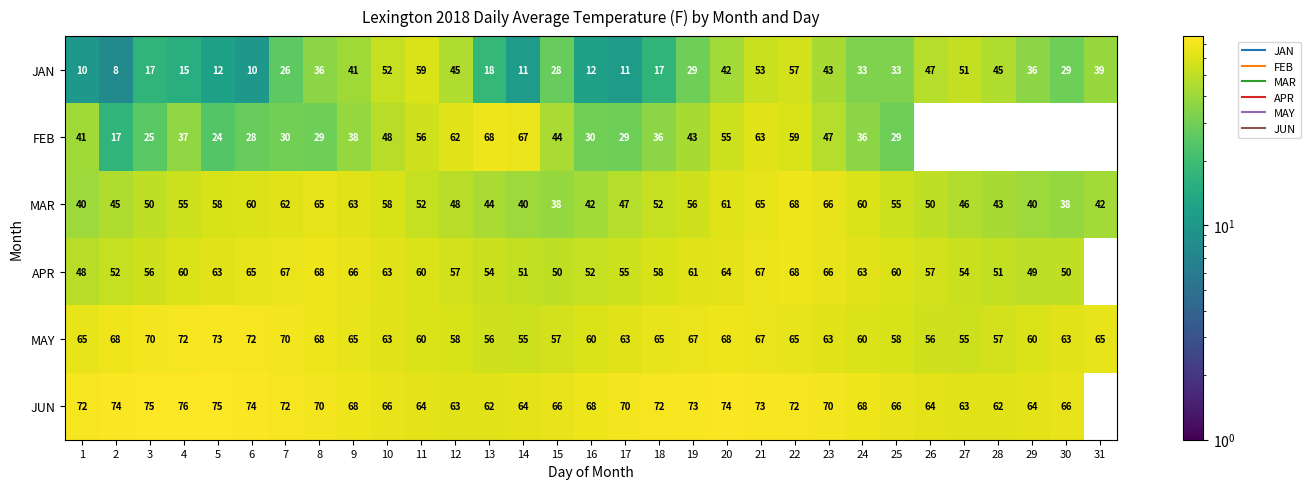

What is the difference between the highest and lowest values at 7?

46.0